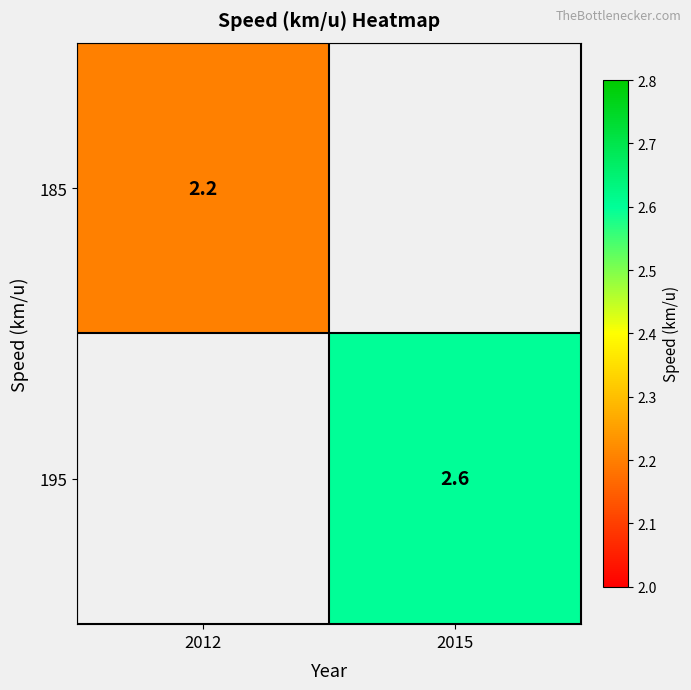

Is it true that 195 equals 3.7 at 2015?

False